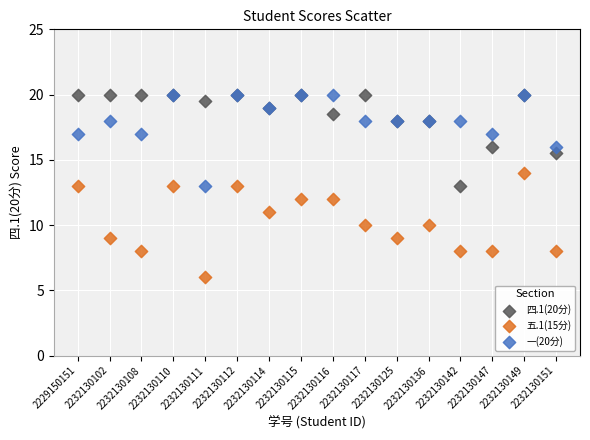

What are all the series names shown in the legend?

四.1(20分), 五.1(15分), 一(20分)